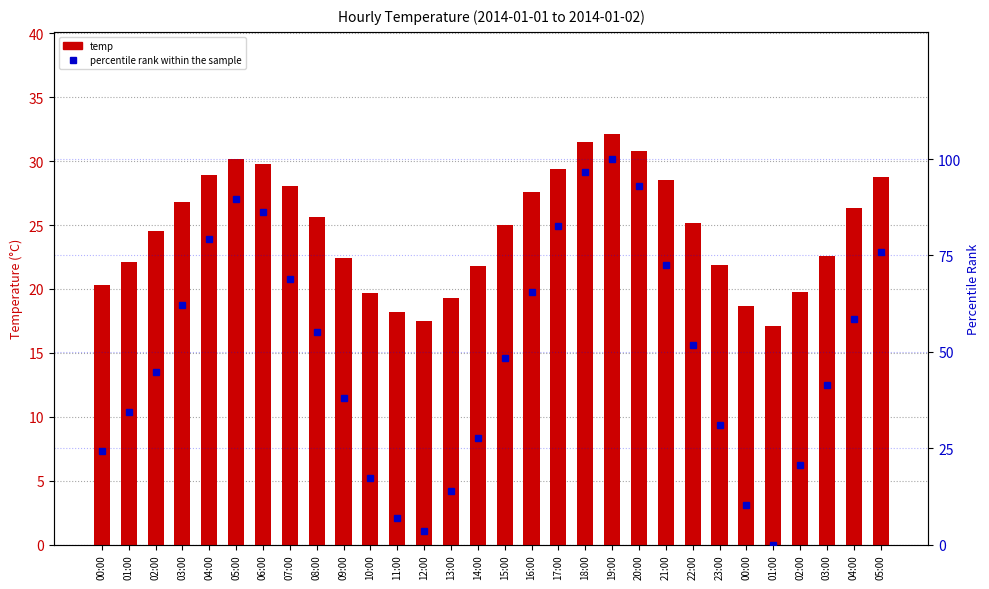

What is the difference between the second highest and minimum values in the percentile rank within the sample series?

96.6